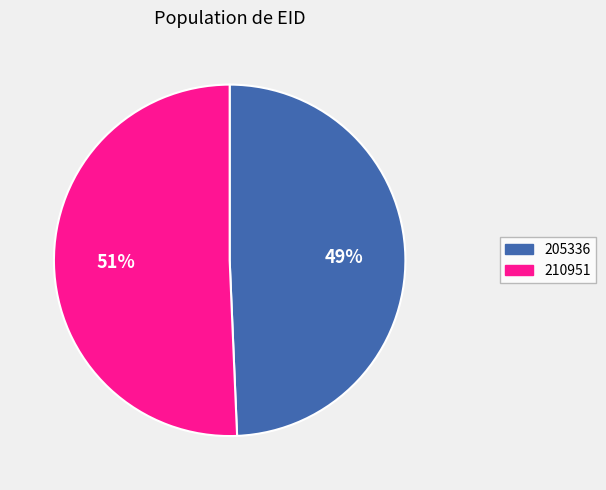

Count the number of slices in the pie.

2